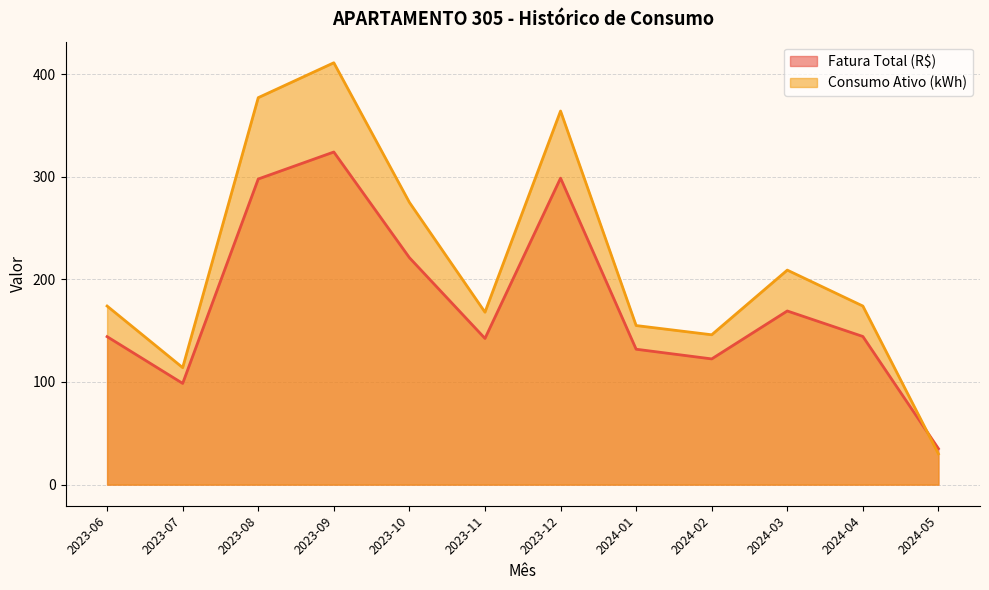

What is the total value across all series at 2023-12?

662.6